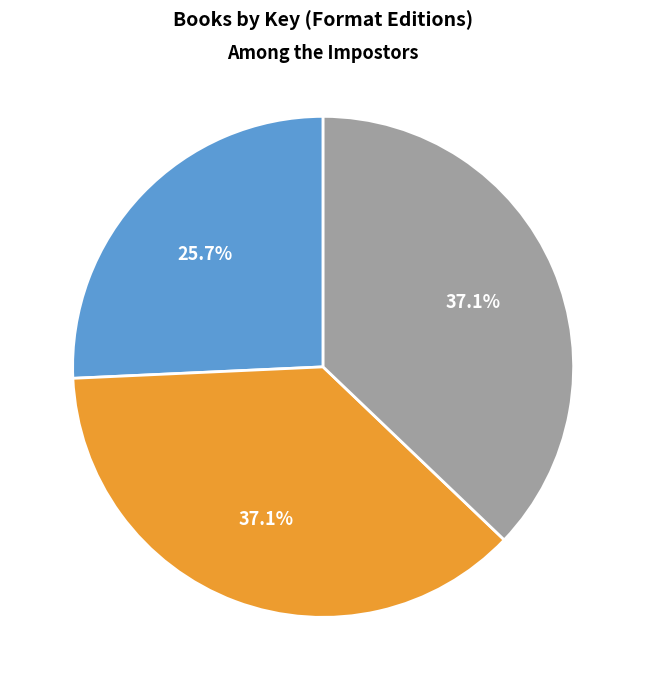

What is the smallest slice in the pie chart?

Just Ella